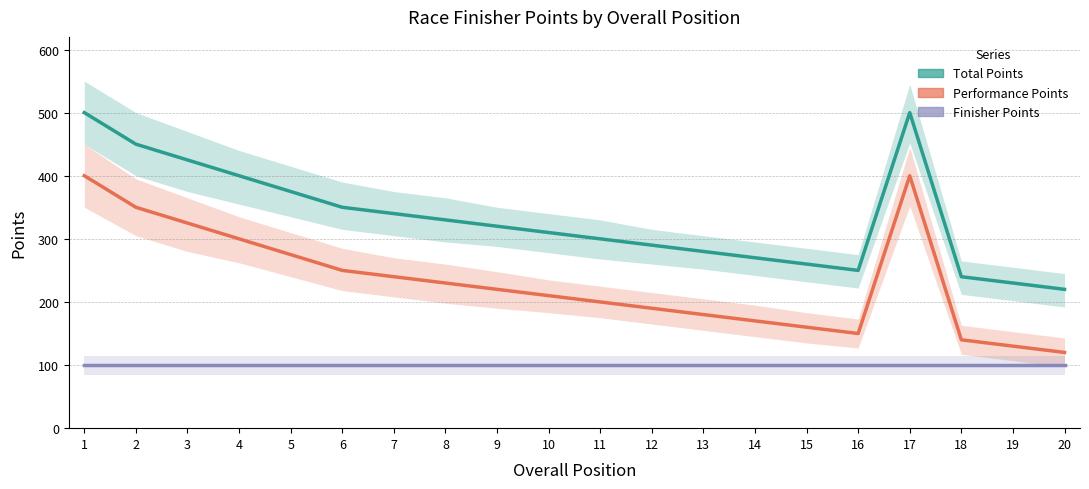

What is the total value across all series at 7?

680